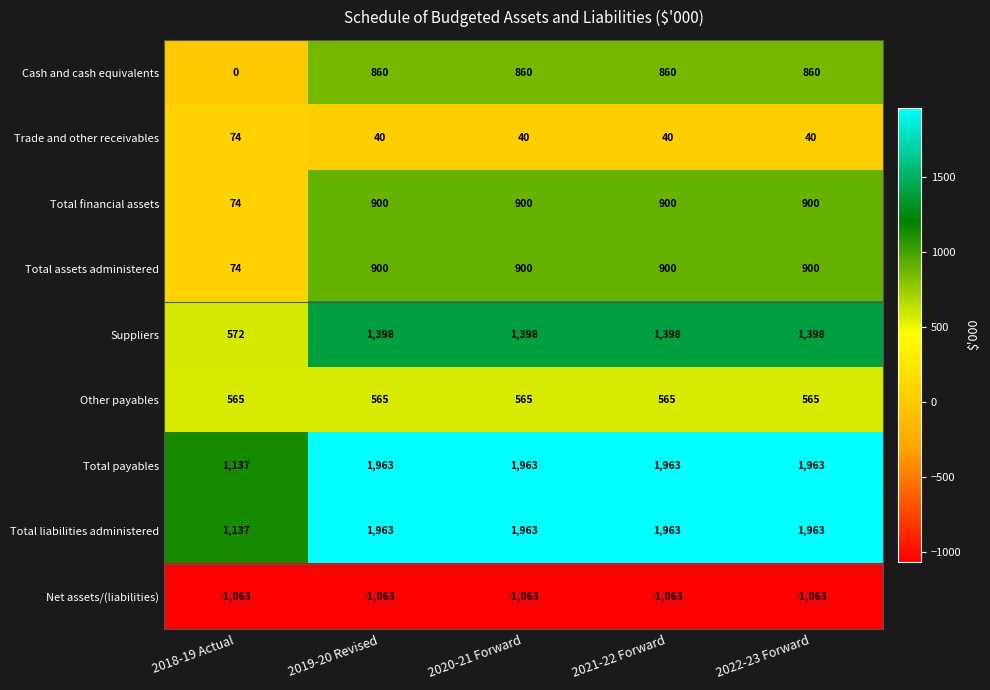

What is the spread (max minus min) of values at 2022-23 Forward?

3026